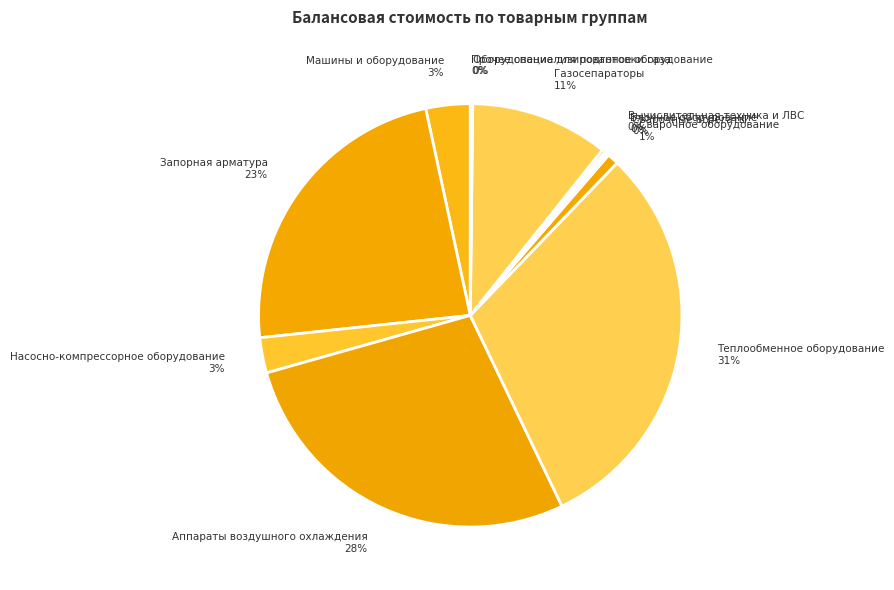

What is the largest slice in the pie chart?

Теплообменное оборудование